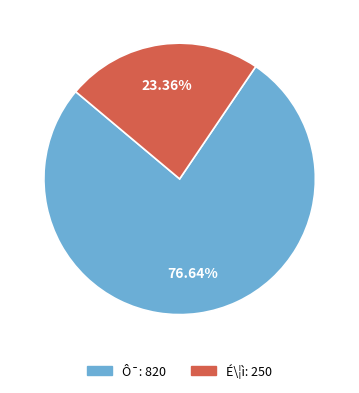

Count the number of slices in the pie.

2